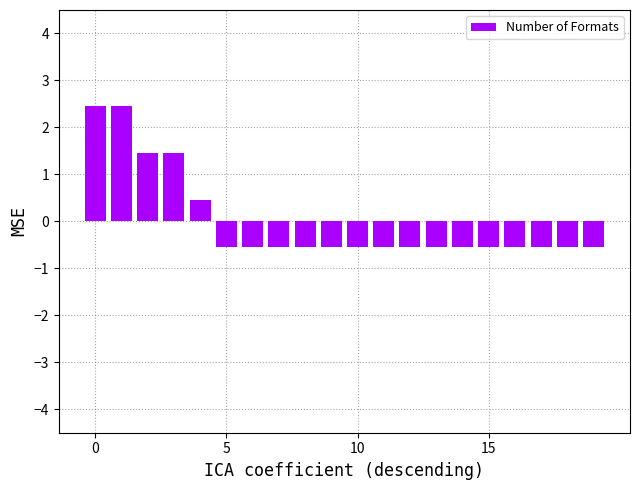

Reading left to right, what are all the values shown in this chart?

2.5	2.5	1.5	1.5	0.5	-0.5	-0.5	-0.5	-0.5	-0.5	-0.5	-0.5	-0.5	-0.5	-0.5	-0.5	-0.5	-0.5	-0.5	-0.5